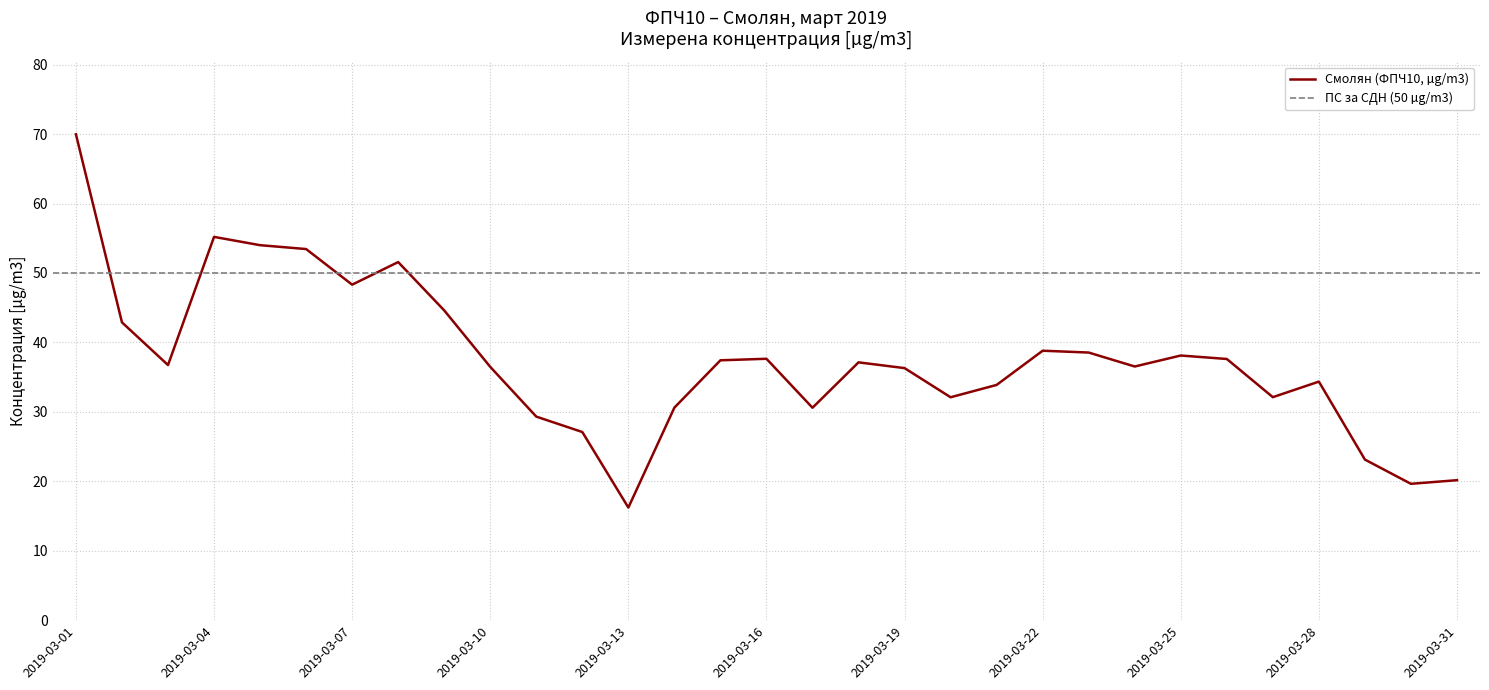

What is the change in value from 2019-03-11 to 2019-03-17?

+1.3